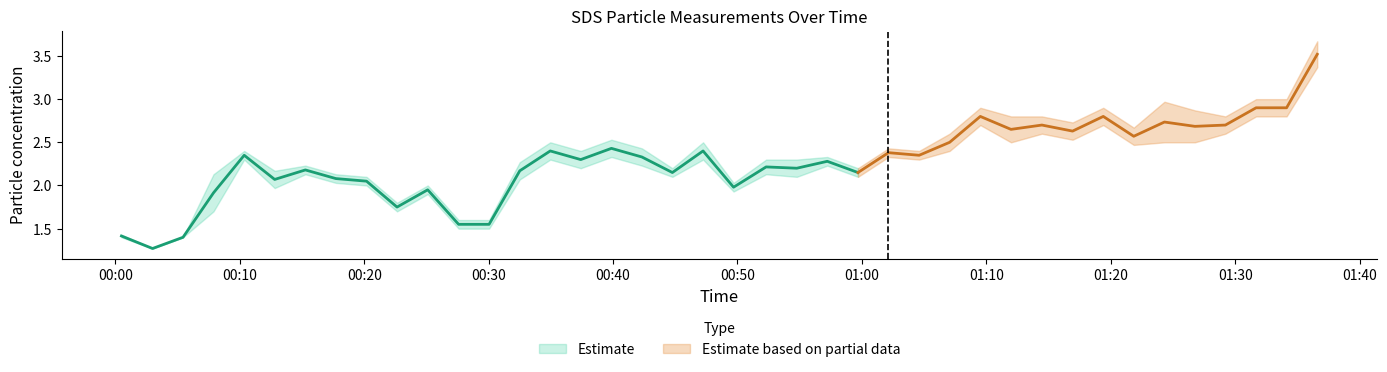

What is the sum of the SDS_P1 values at 2024/01/26 00:52:18 and 2024/01/26 01:36:36?

6.0